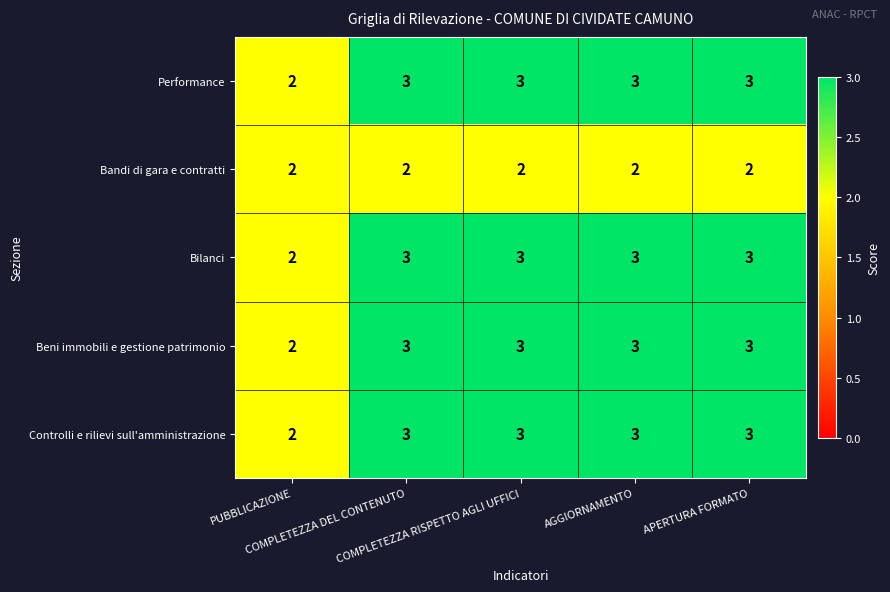

What is the average value of the Performance series?

3